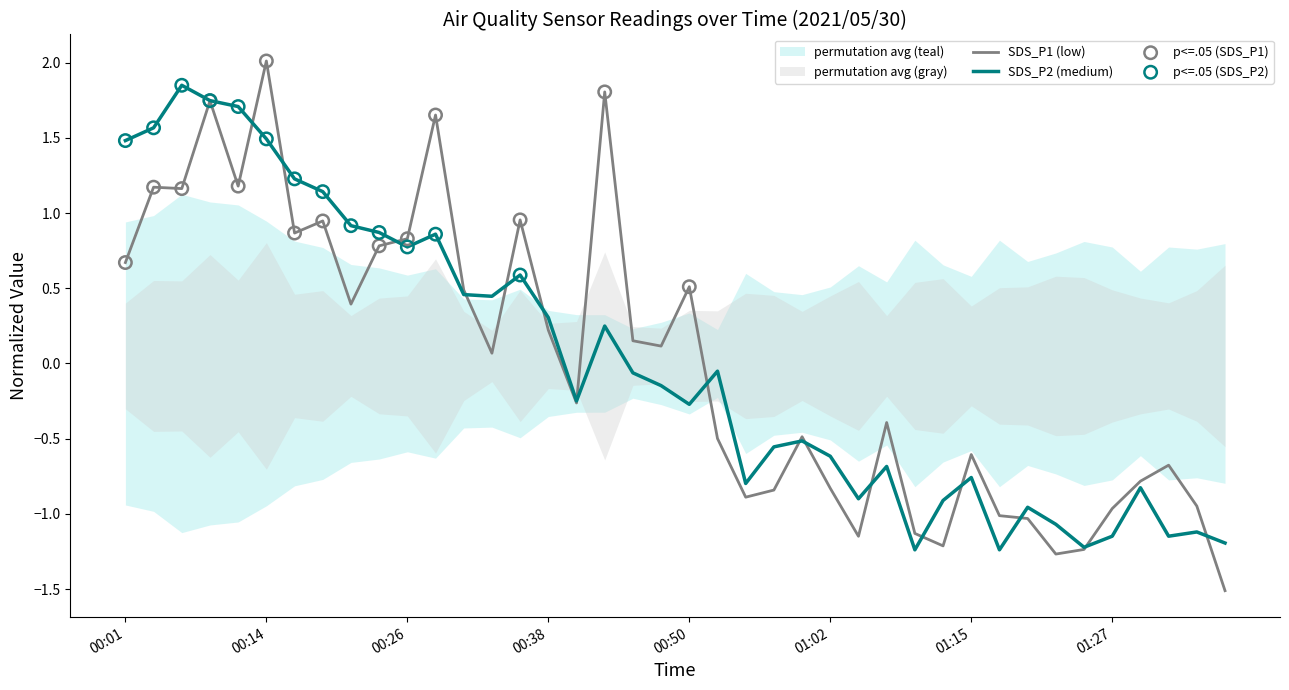

At how many categories does at least one series exceed 0?

20